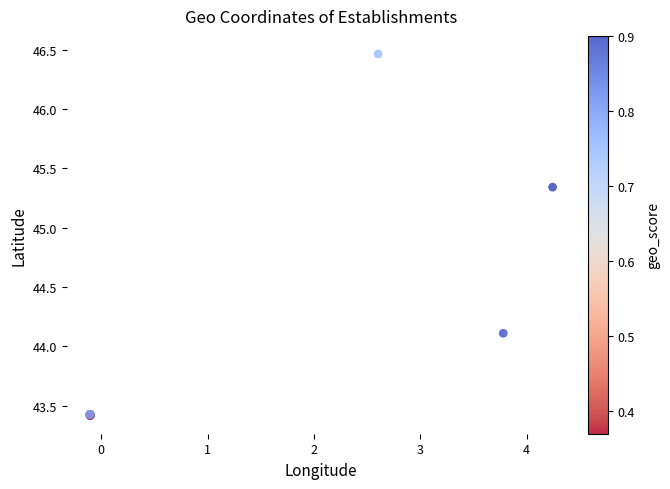

What Y value in the scatter plot is closest to 44?

44.1